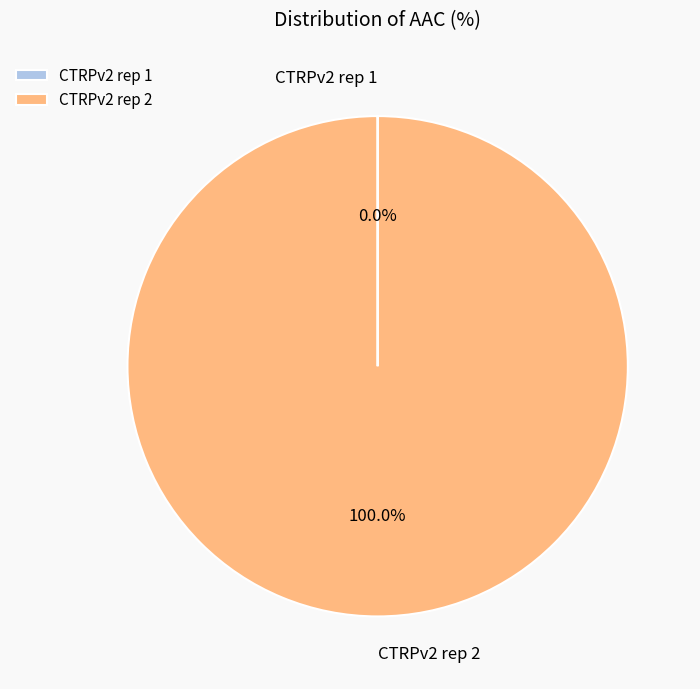

To the nearest percent, what portion does CTRPv2 rep 2 represent?

100%